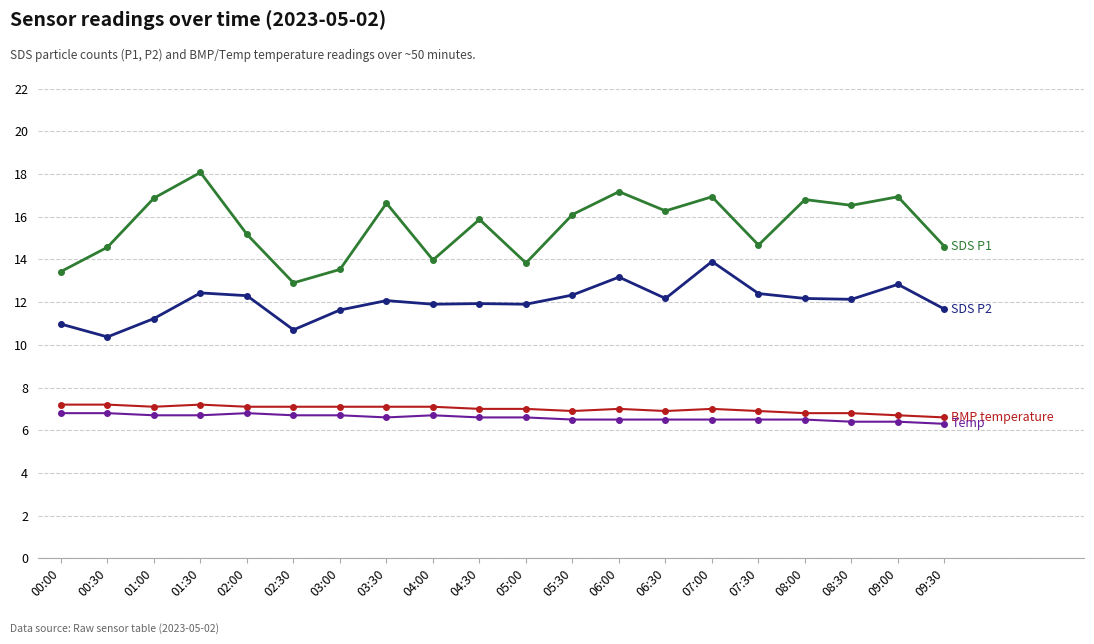

What is the total value across all series at 07:00?

44.3